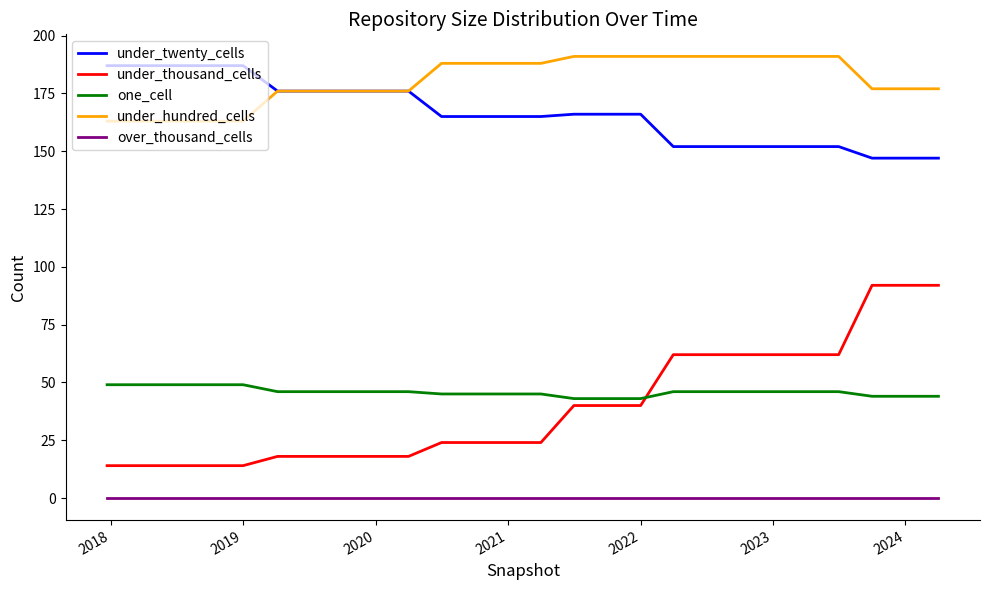

What is the lowest value of the under_hundred_cells series?

163